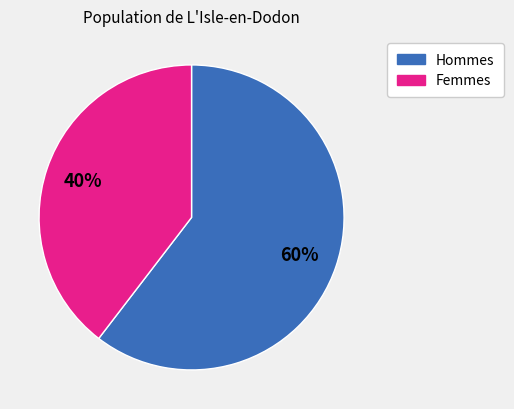

How many slices are in this pie chart?

2